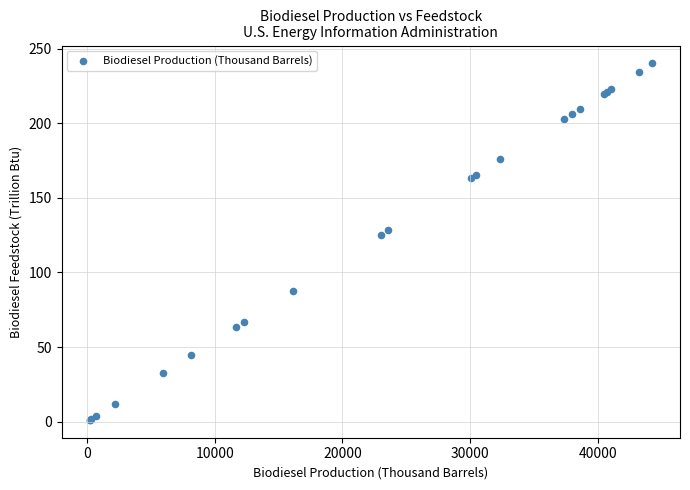

What Y value in the scatter plot is closest to 120?

125.2